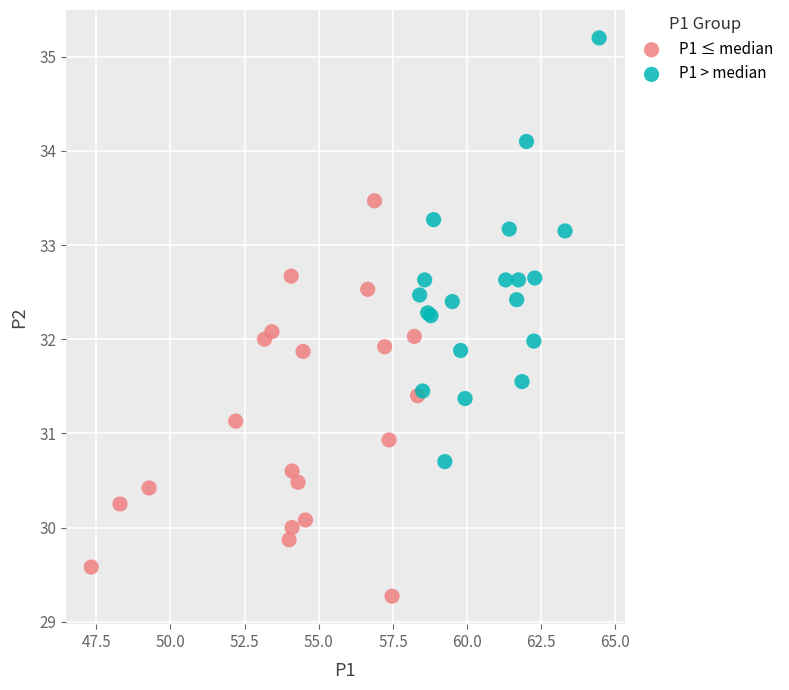

Which series has the widest spread of Y values?

P1 > median